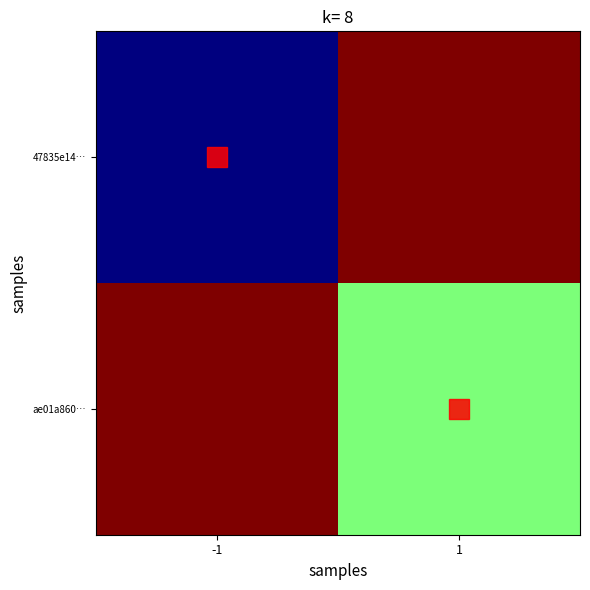

Which series changed the most between -1 and 1?

47835e14…